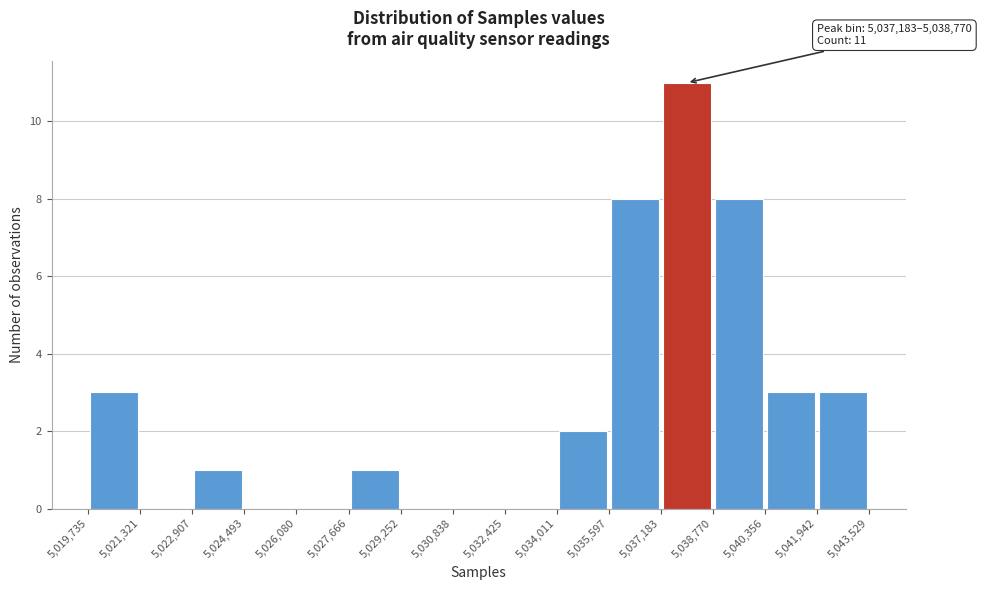

Over which range of the x-axis is the bar tallest?

5,037,183 to 5,038,770